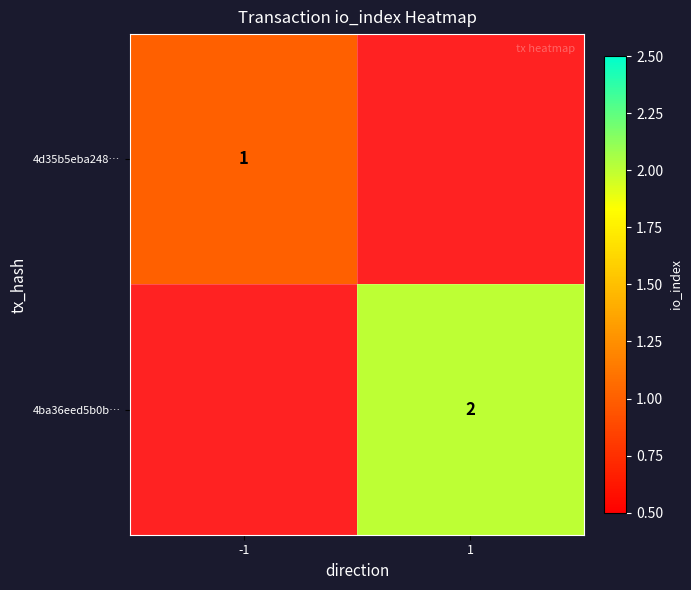

At how many categories does at least one series exceed 1?

1